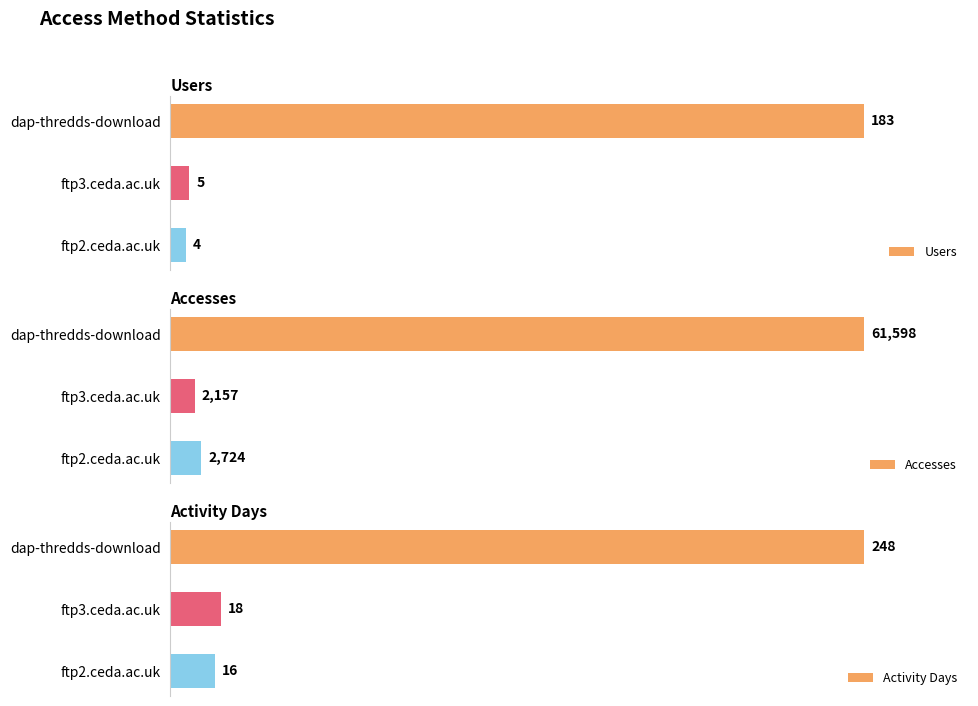

At which label is Activity Days closest to 132?

ftp3.ceda.ac.uk